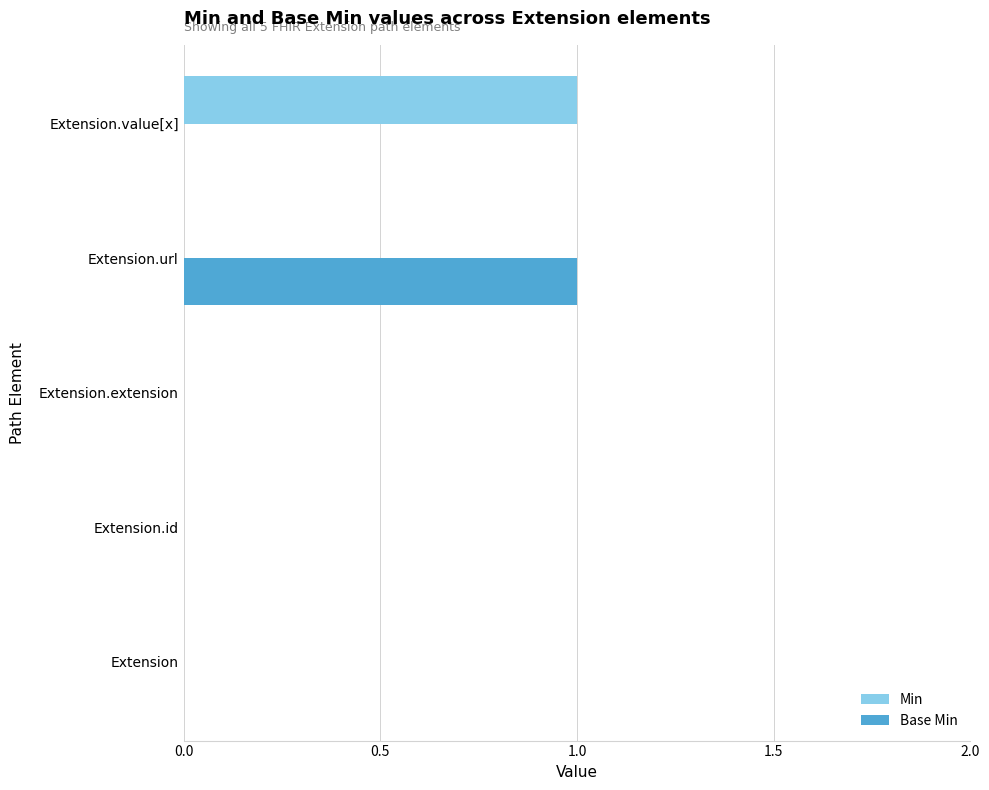

What are all the series names shown in the legend?

Min, Base Min